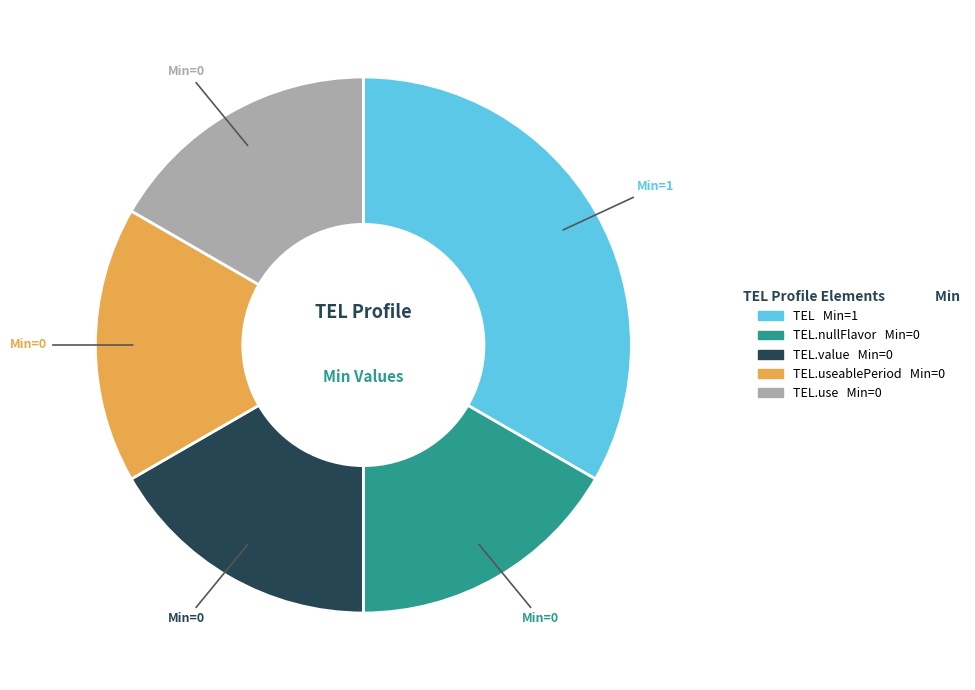

What is the largest slice in the pie chart?

TEL Min=1